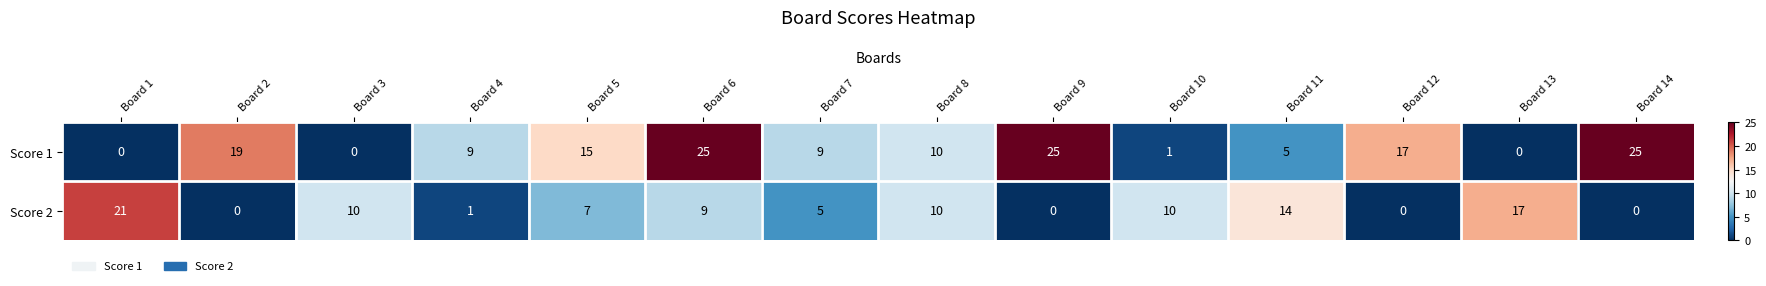

List the series in order of their peak value, highest first.

Score 1, Score 2